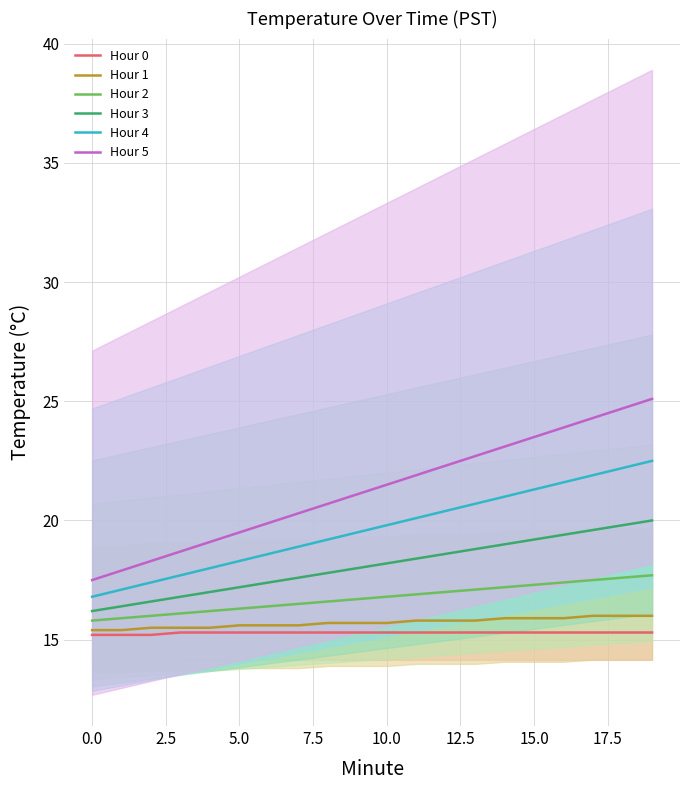

The Hour 4 series shows 4.8 at 19. True or false?

False